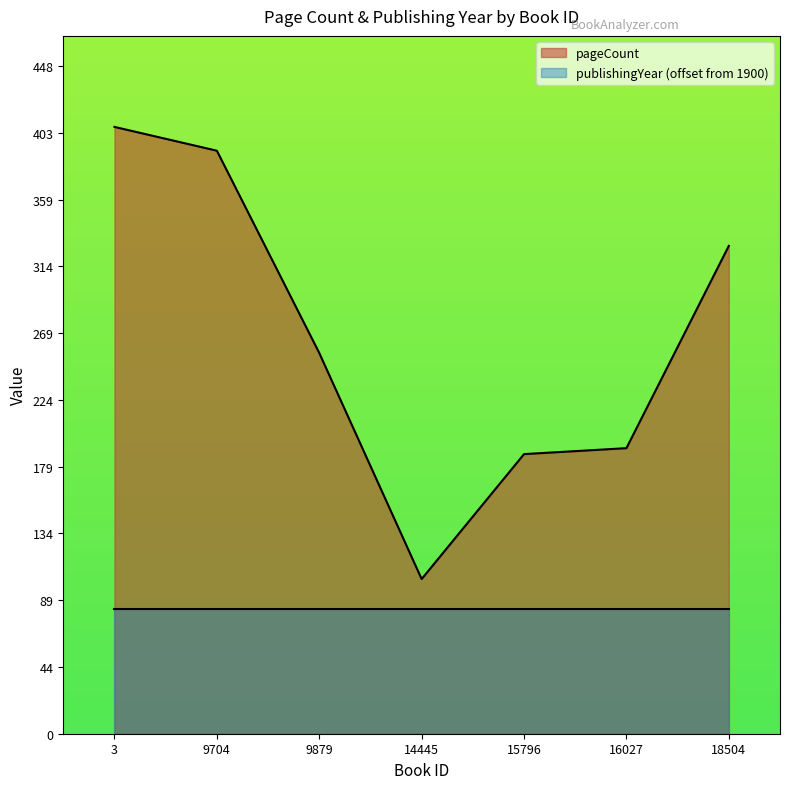

What is the ratio of the value at 3 to the value at 15796?

2.2